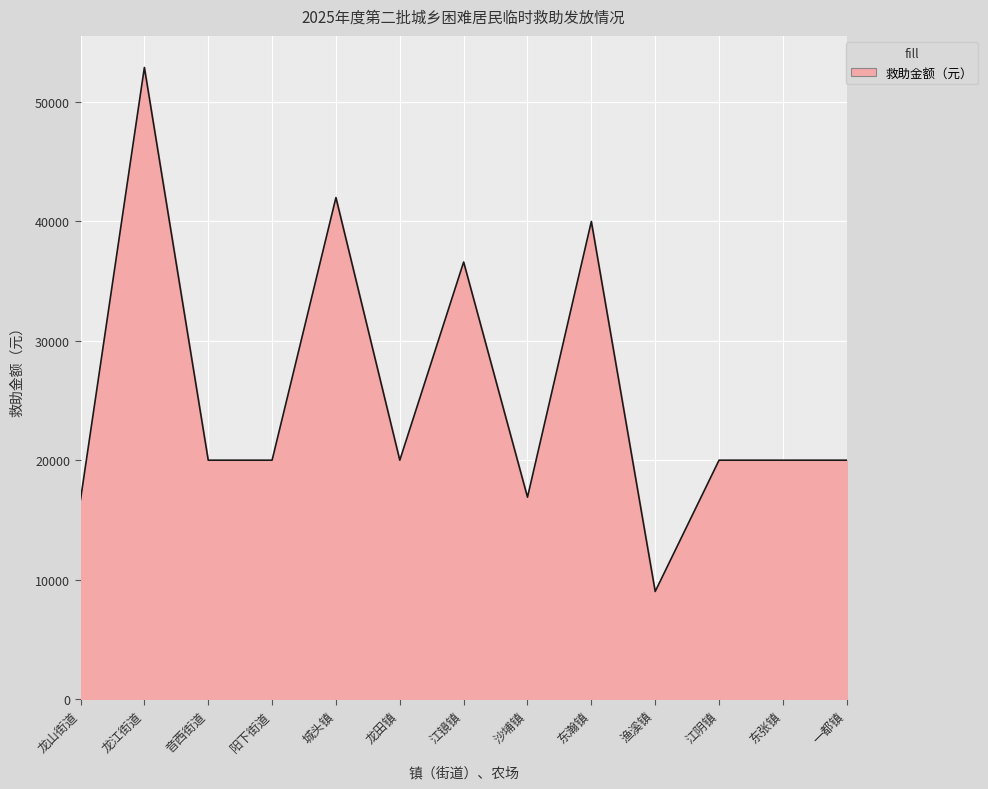

What is the change in value from 龙山街道 to 龙江街道?

+36200